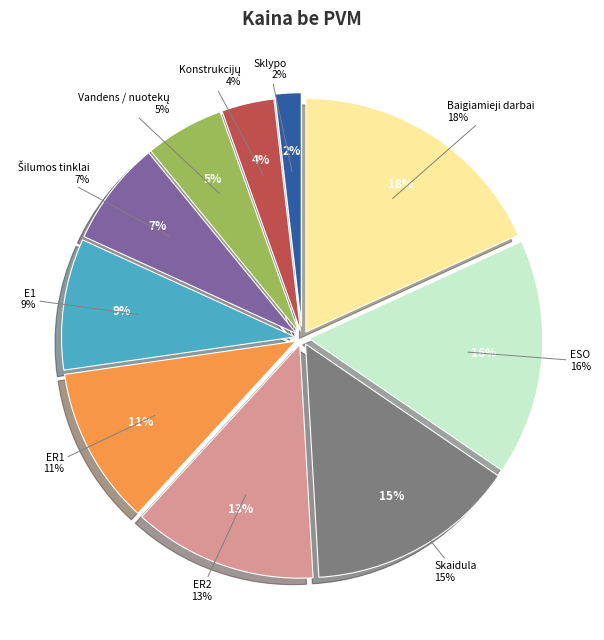

What percentage is the Konstrukcijų slice, to the nearest percent?

4%